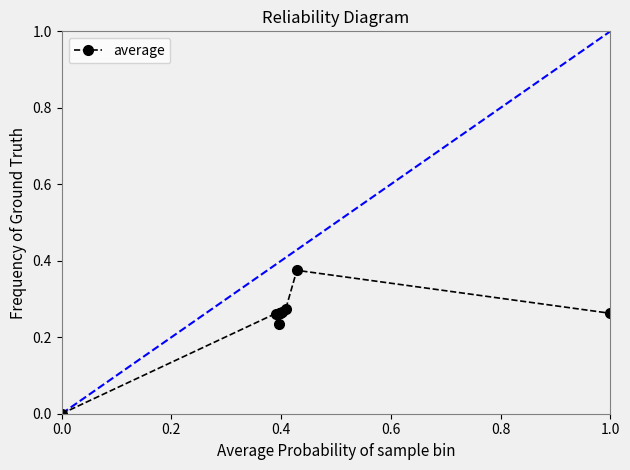

True or false: the data has more than 0 interior local peaks.

True